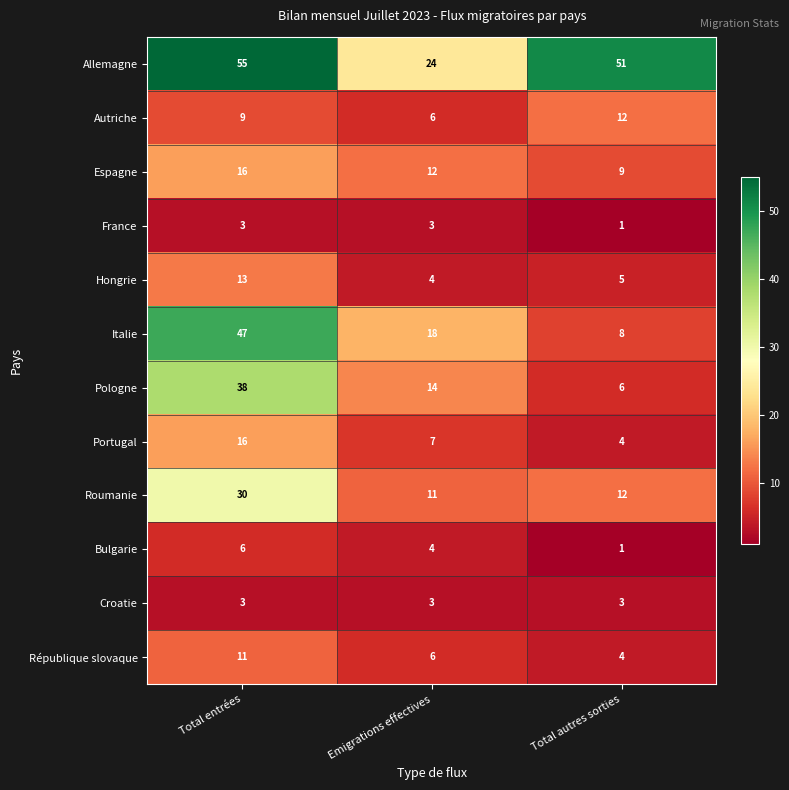

What is the difference between the highest and lowest values at Emigrations effectives?

21